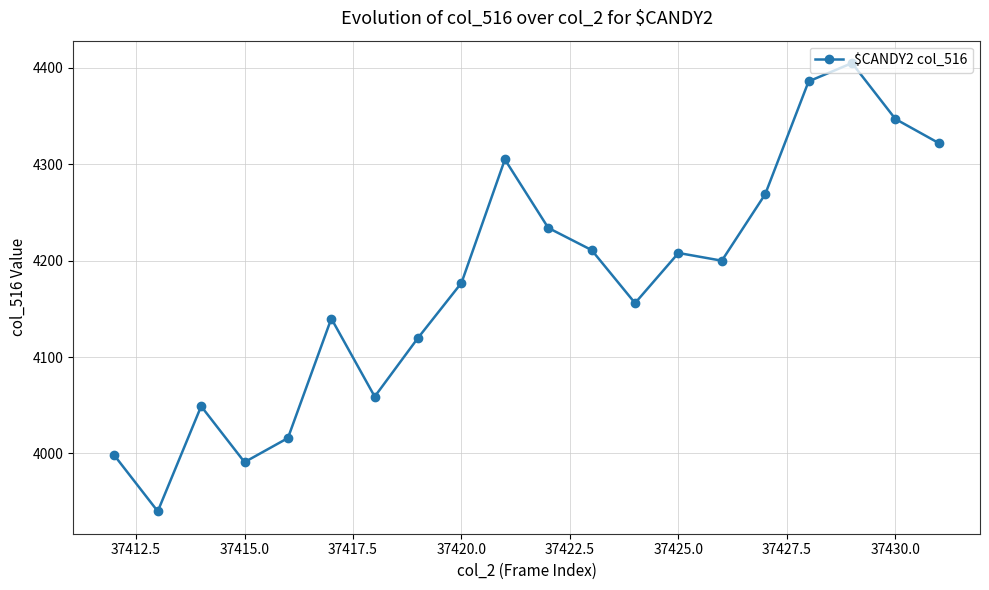

What is the minimum value shown in the chart?

3940